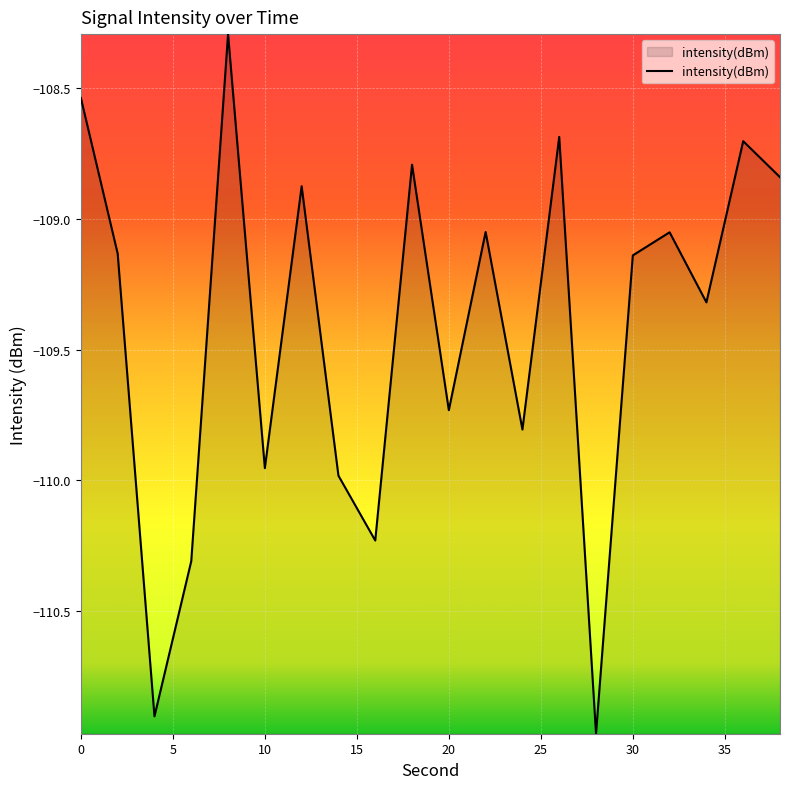

What is the greatest value displayed?

-108.3